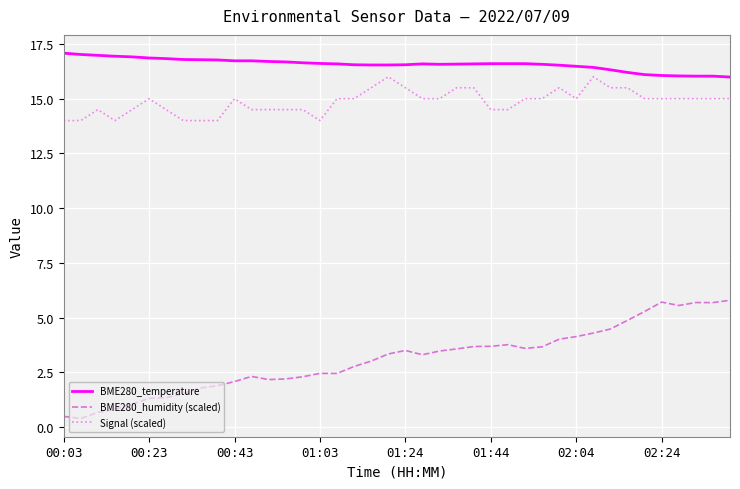

What is the difference between the maximum and minimum values in the Signal (scaled) series?

2.0